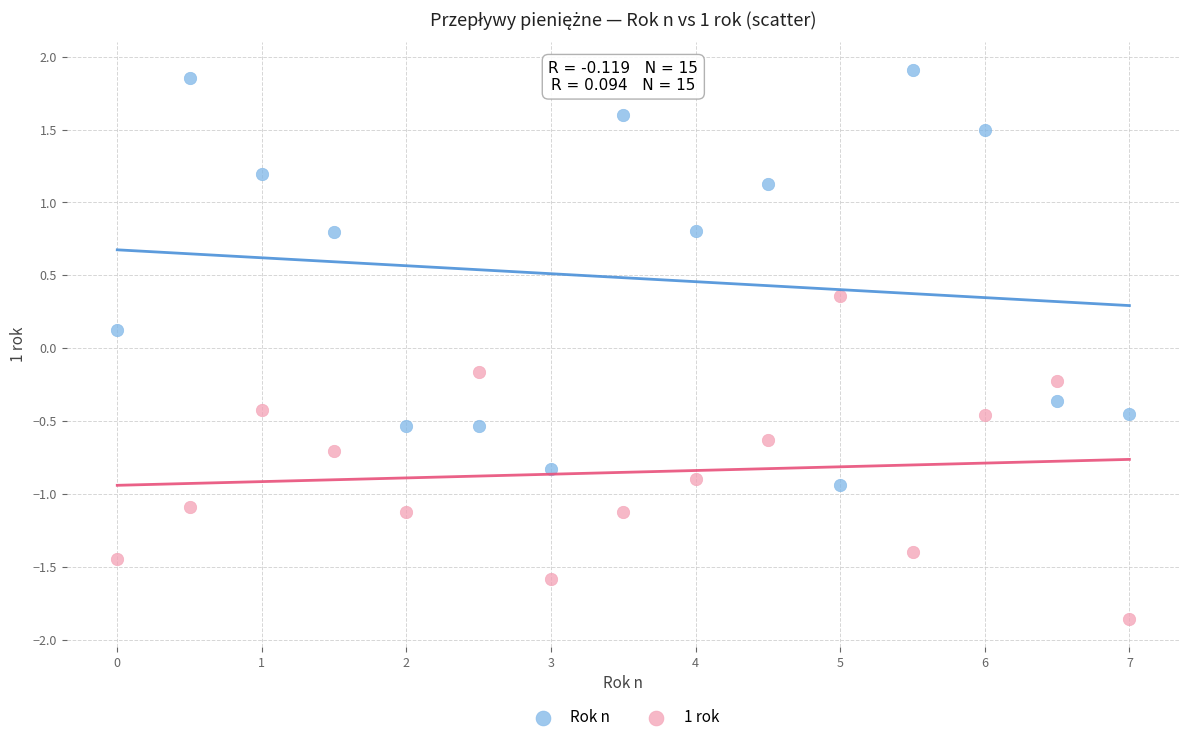

Which series reaches the maximum Y coordinate?

Rok n